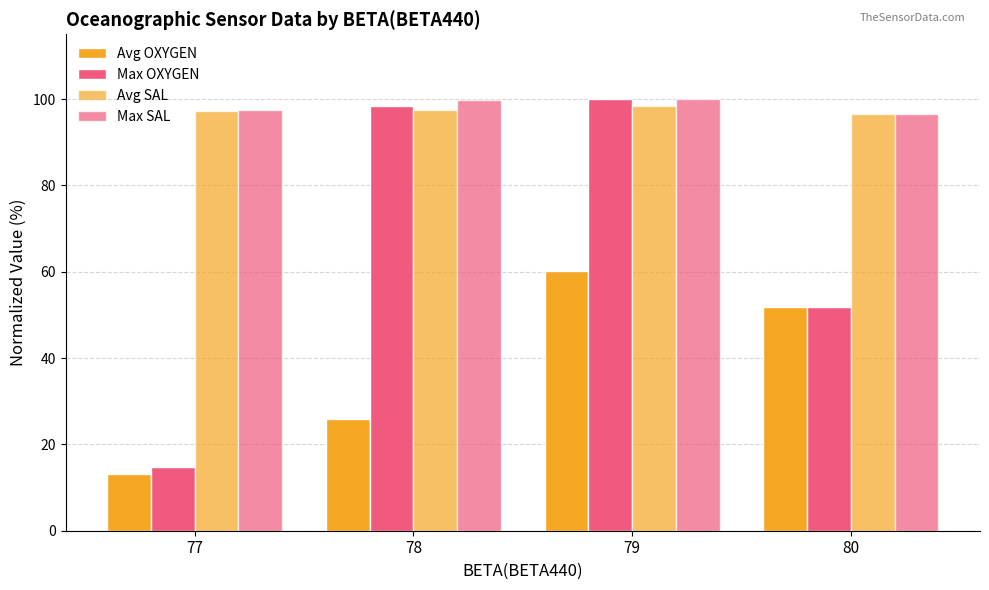

What is the difference between the Max SAL values at 79 and 78?

0.1